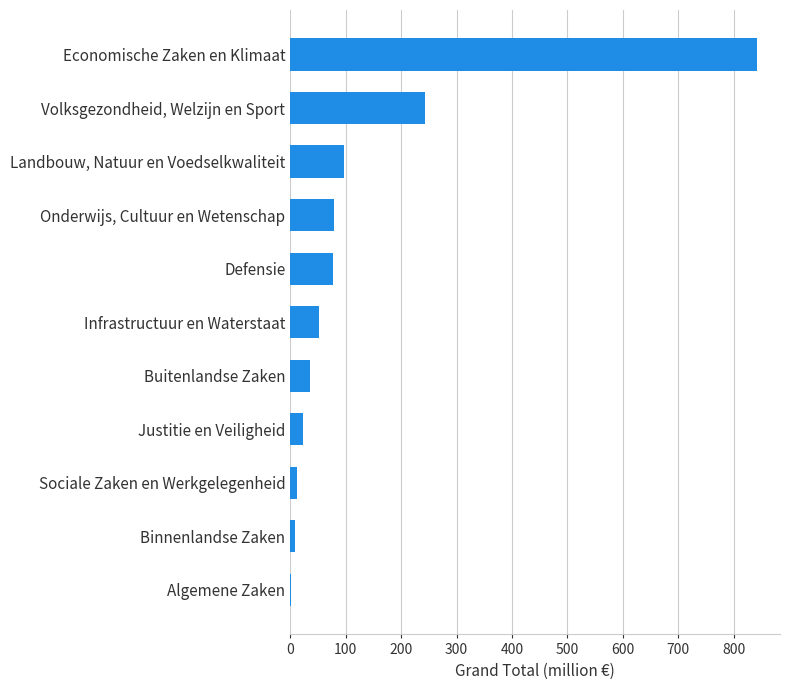

Are the bars horizontal?

Yes